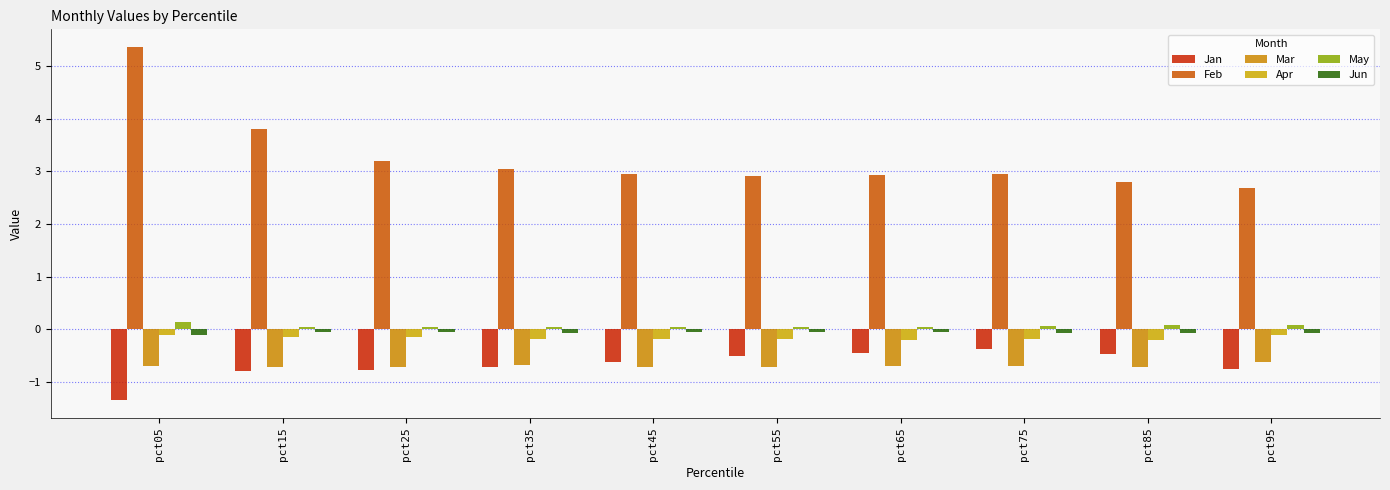

Are the bars grouped side by side (vs. stacked)?

Yes